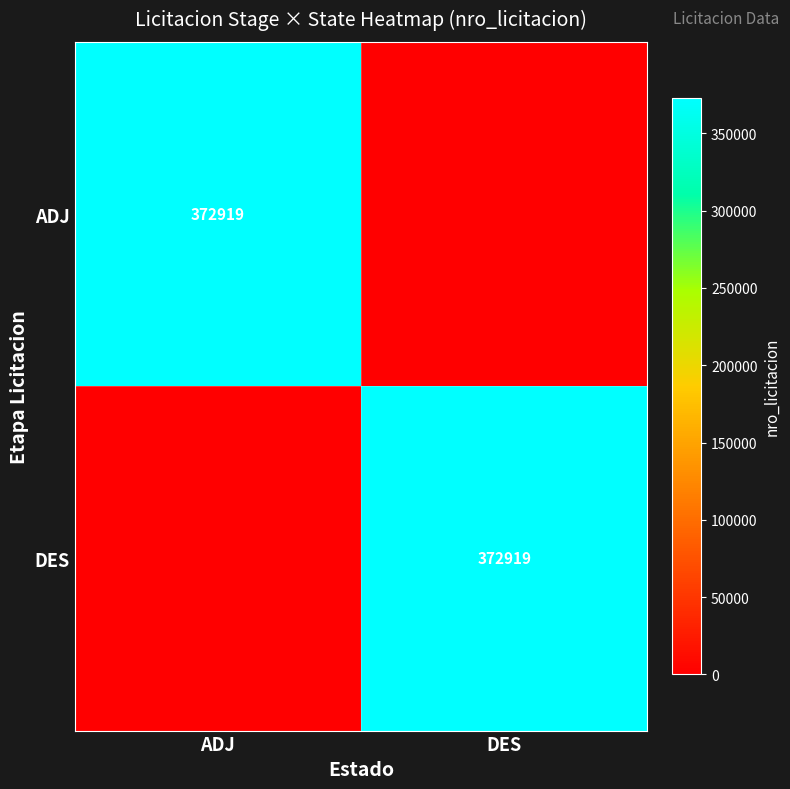

Is it true that DES equals 372919 at DES?

True